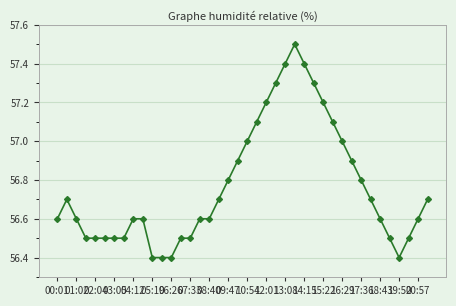

What is the value of the 27th point from the left?

57.4